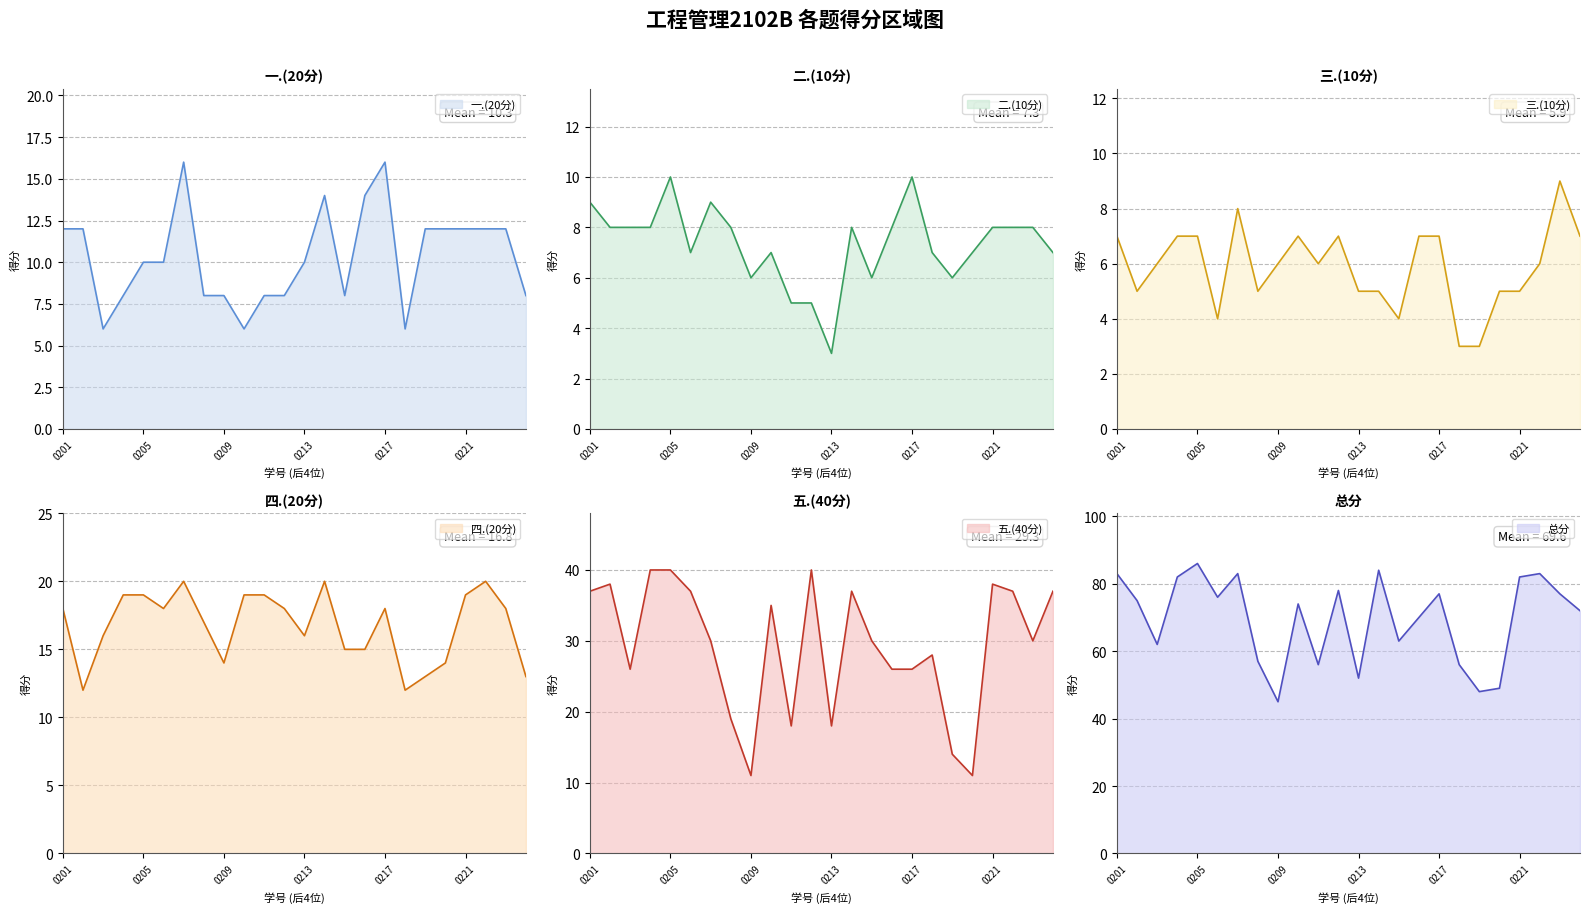

Does the chart have visible grid lines?

Yes